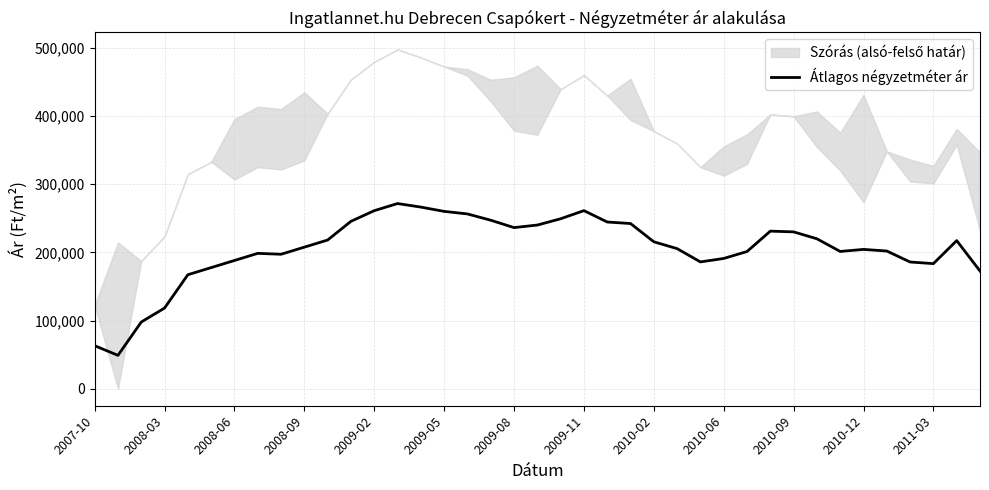

What is the maximum value for Átlagos négyzetméter ár?

271481